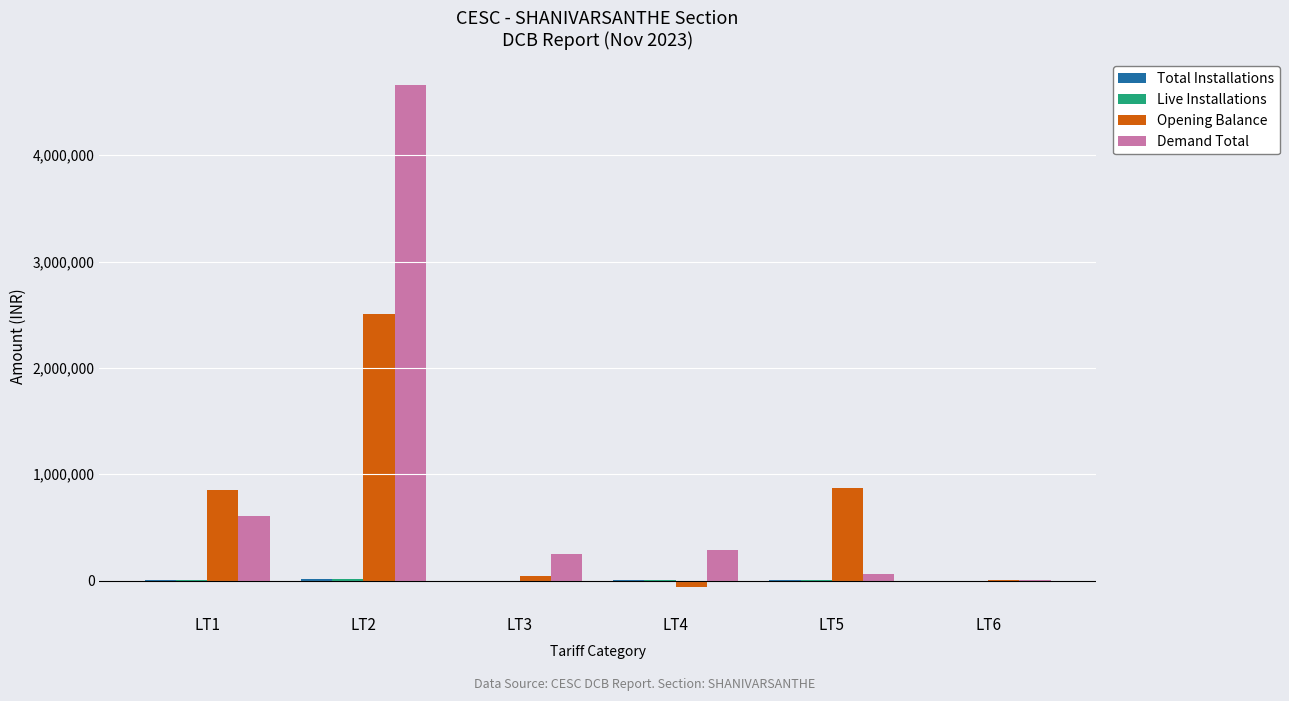

Which series changed the most between LT1 and LT2?

Demand Total